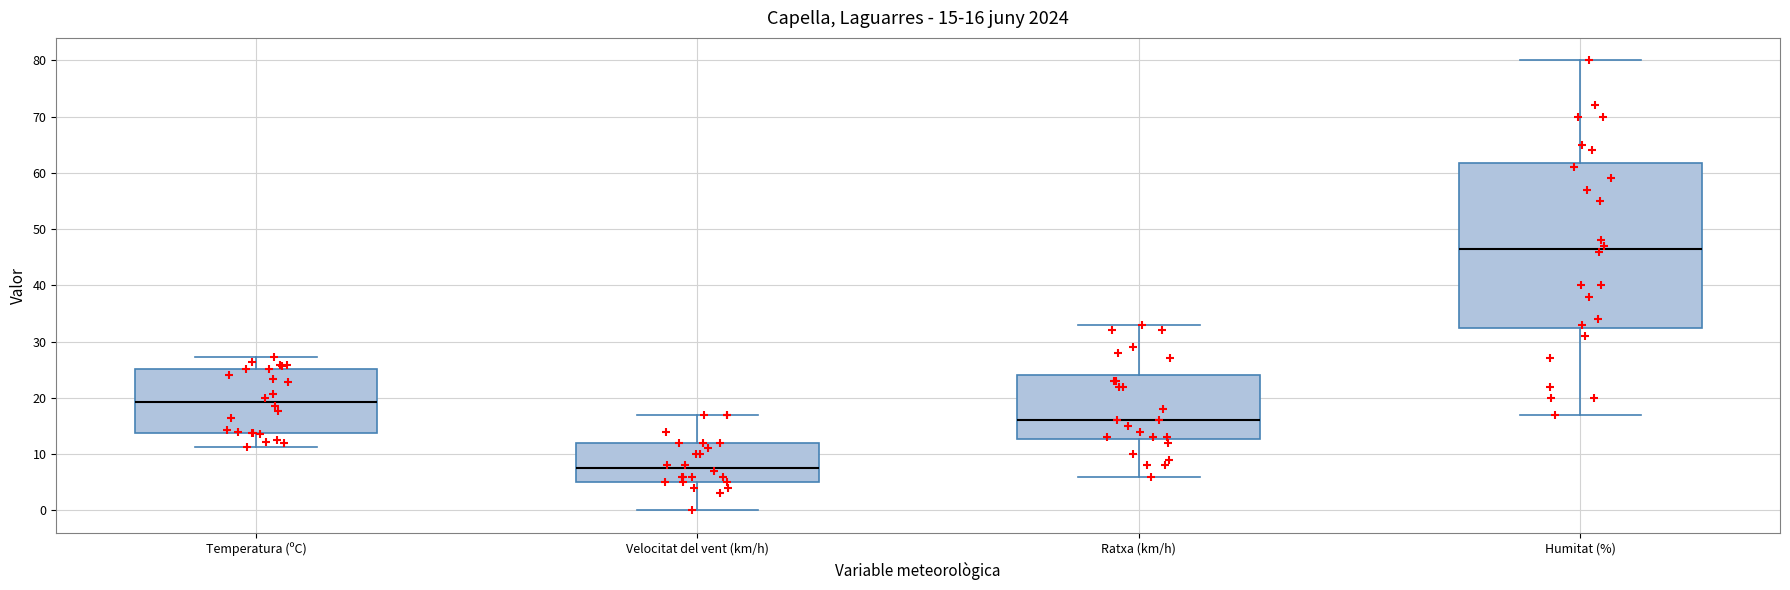

Comparing the boxes themselves (not the whiskers), which one is the tallest?

Humitat (%)